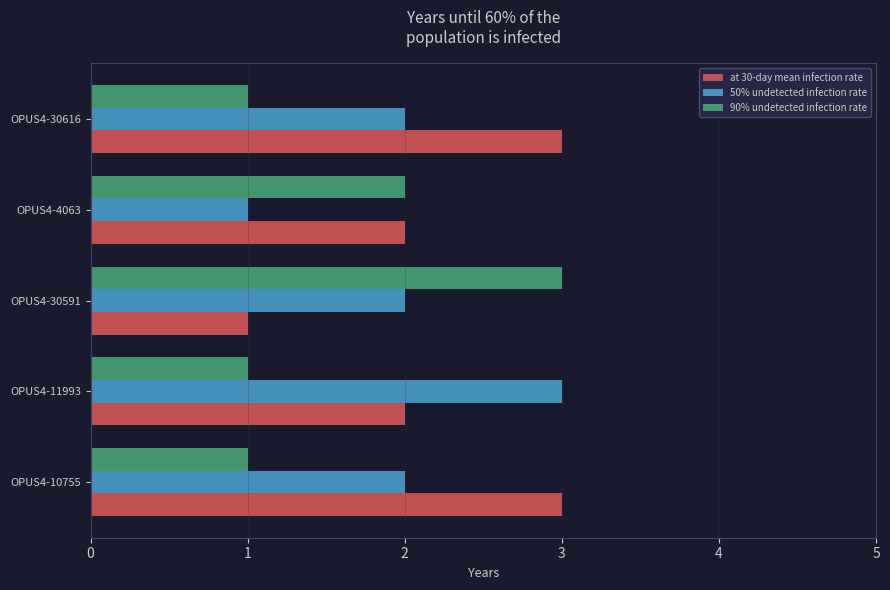

The at 30-day mean infection rate series shows 1 at OPUS4-30591. True or false?

True